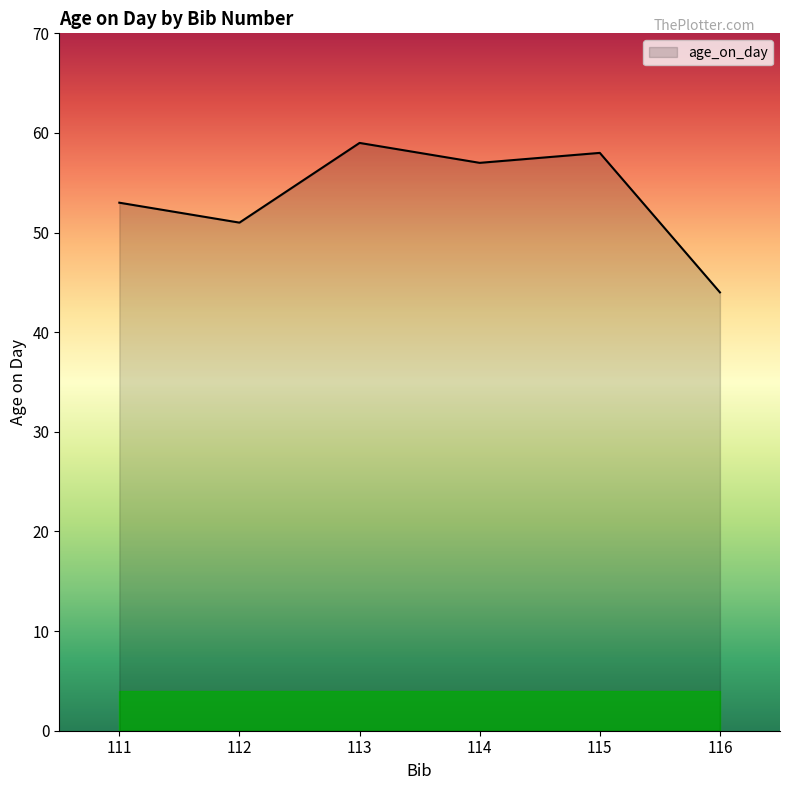

Reading left to right, what are all the values shown in this chart?

111=53	112=51	113=59	114=57	115=58	116=44